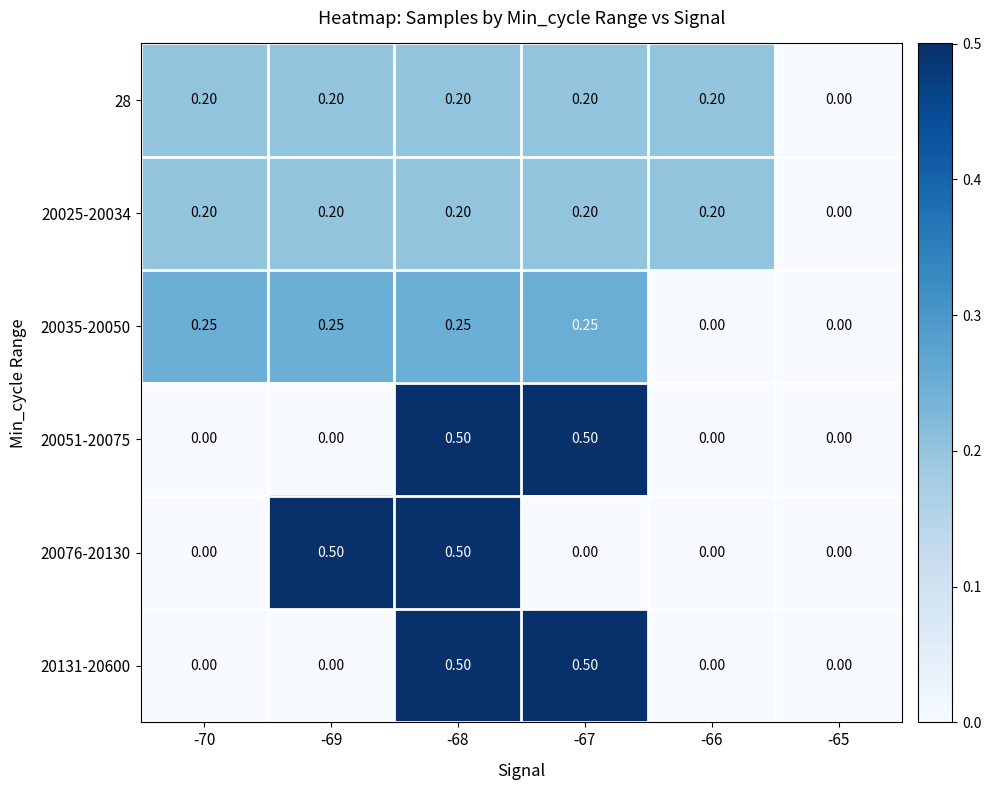

Is the value of 20035-20050 at -69 greater than the value of 20076-20130 at -69?

No